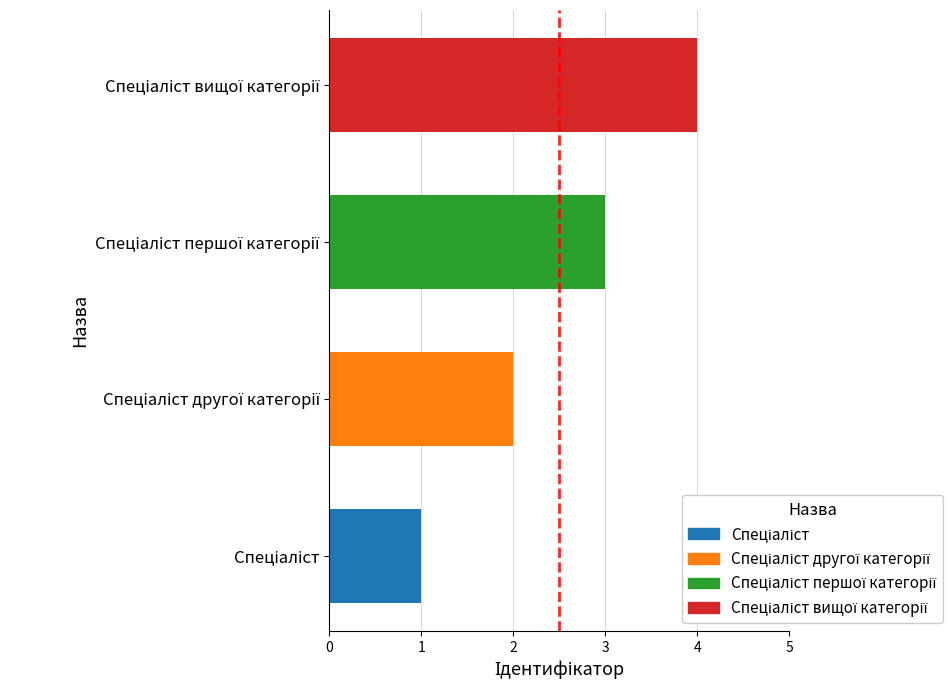

The value at Спеціаліст вищої категорії is 5. True or false?

False